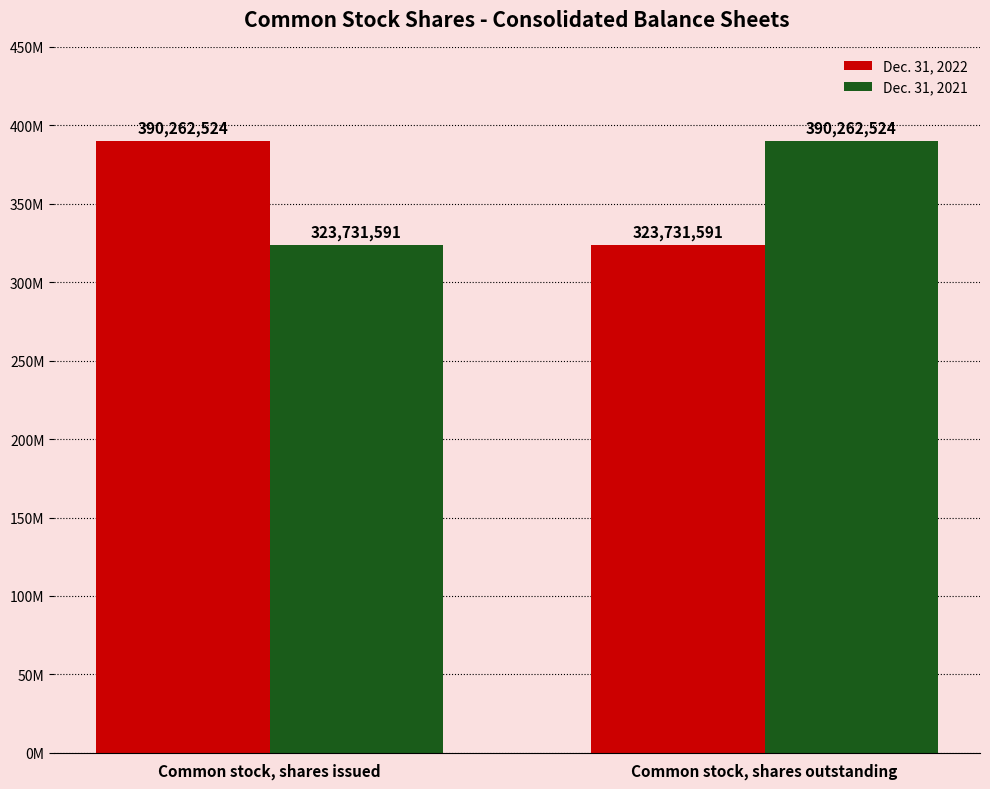

Does the chart contain stacked bars?

No